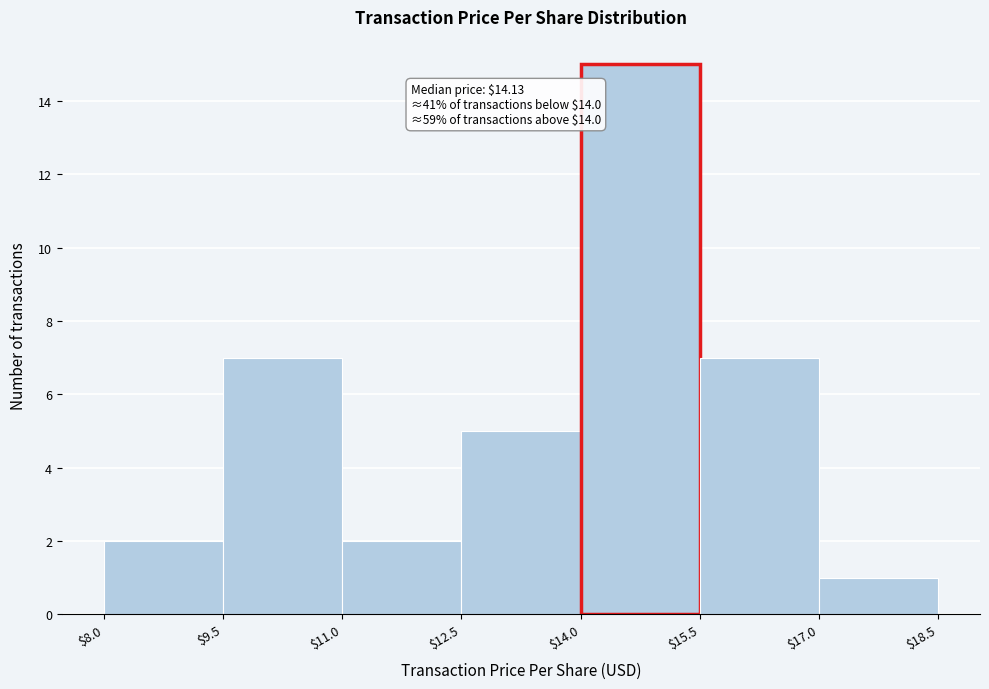

Which range on the x-axis has the tallest bar?

$14.0 to $15.5